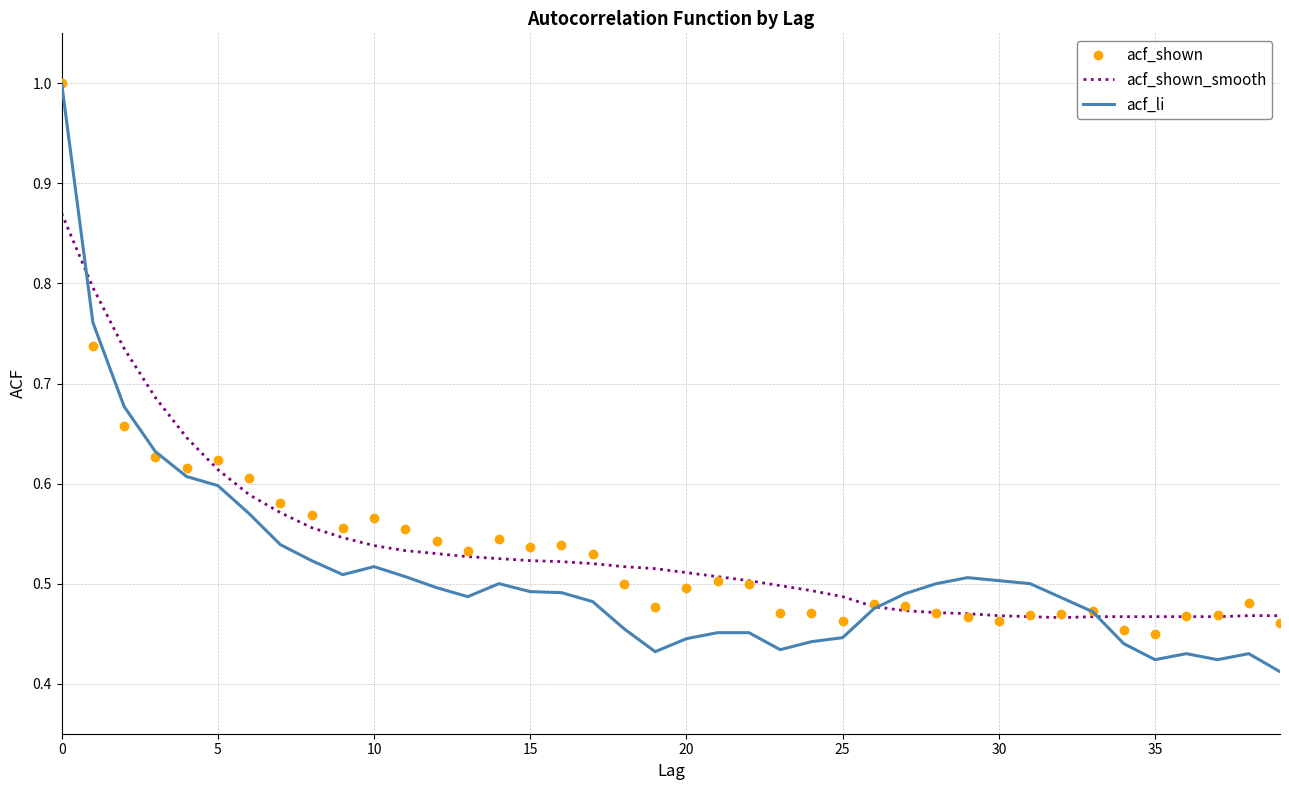

What is the greatest value displayed?

1.0